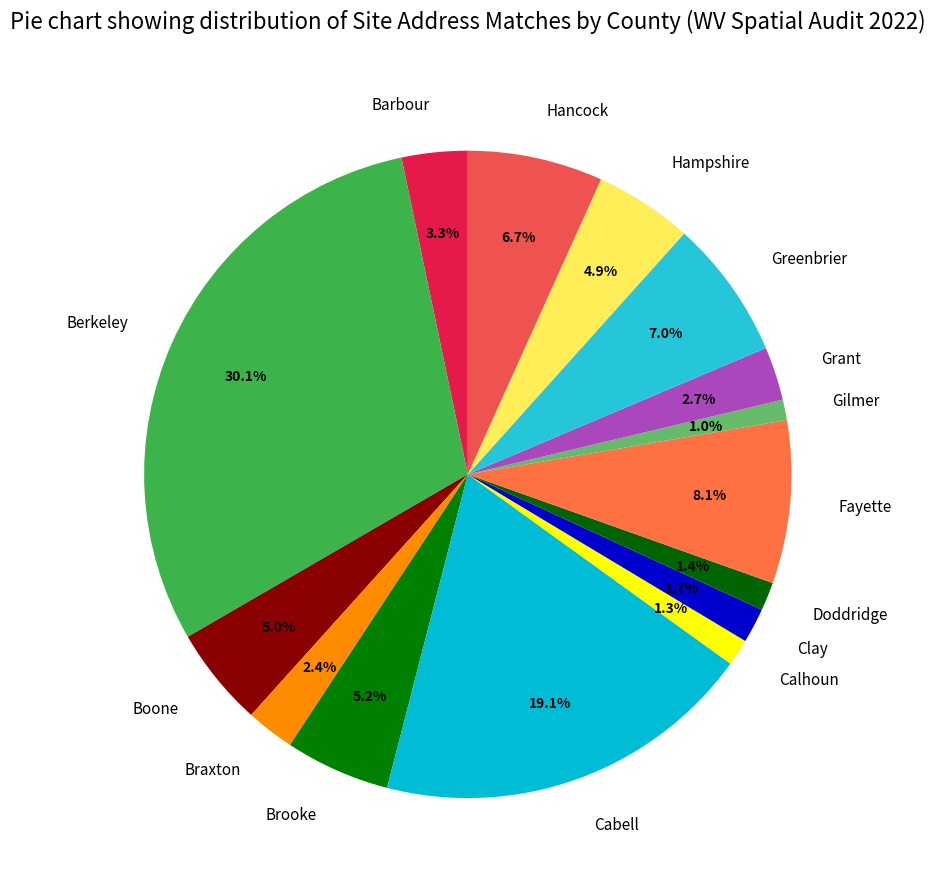

Which has a higher value, Cabell or Hancock?

Cabell